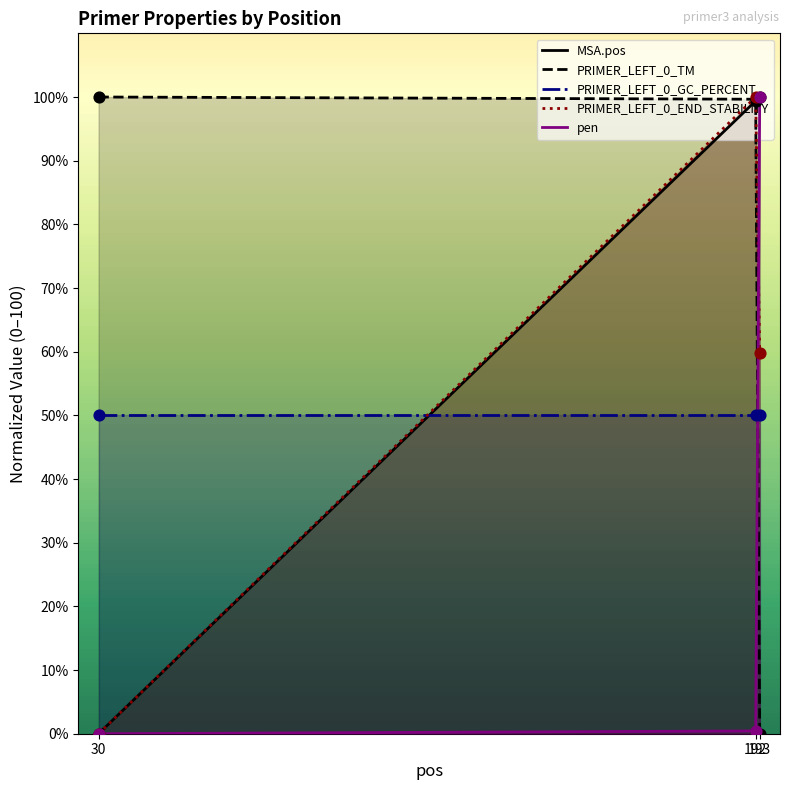

At how many categories does at least one series exceed 97?

3